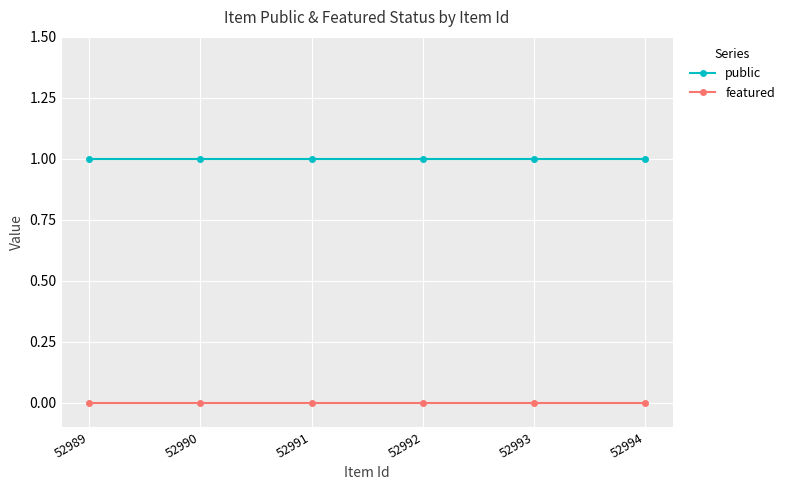

Does the chart display data point markers on the line(s)?

Yes